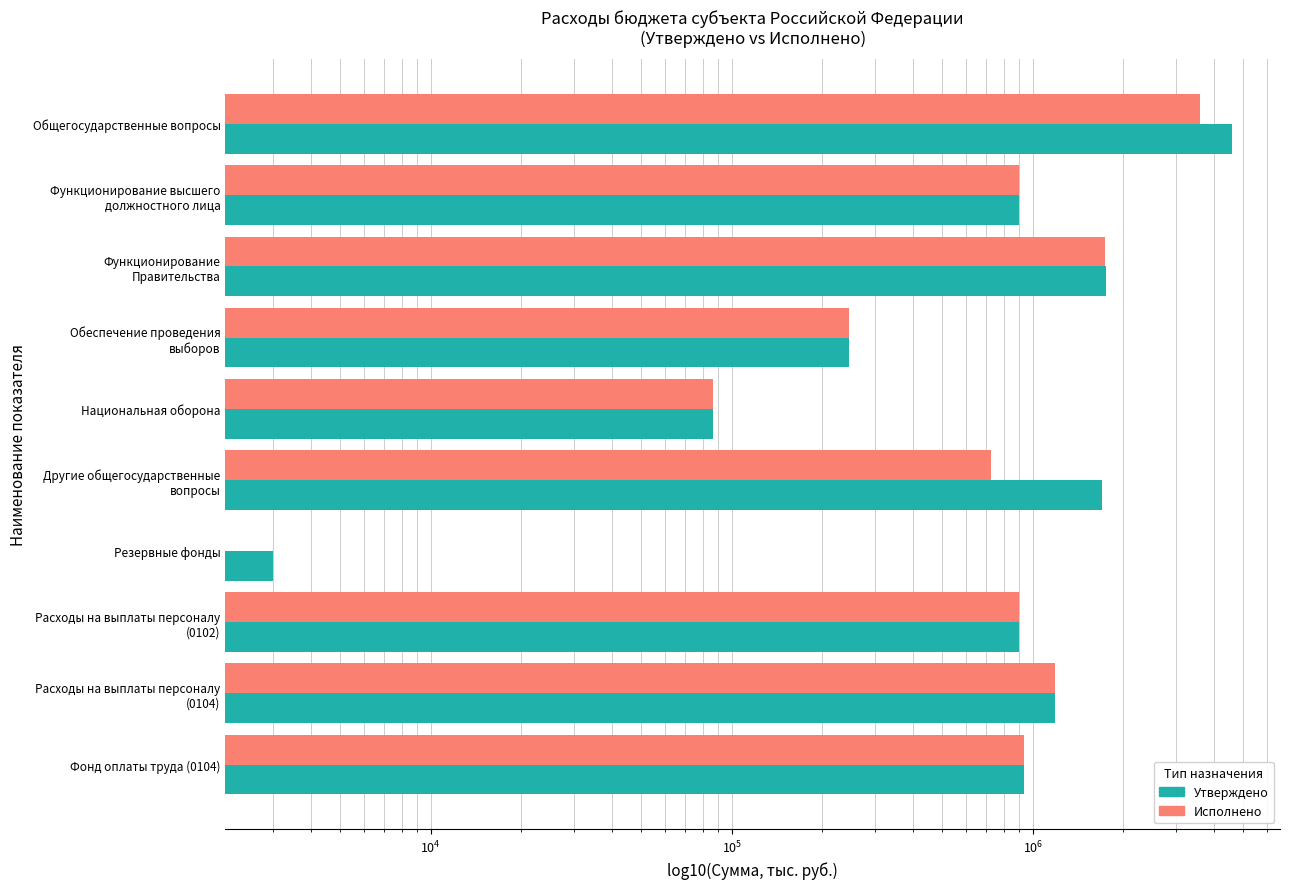

What is the average value of the Исполнено series?

1030501.2